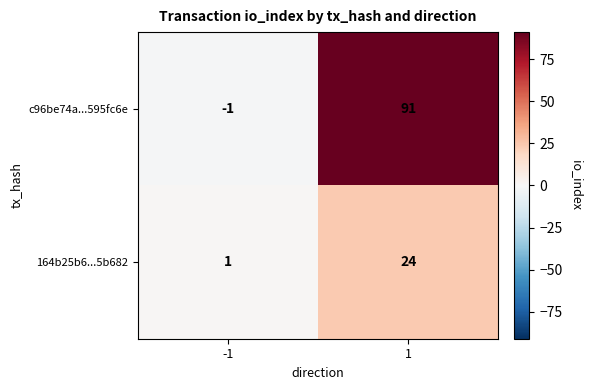

Is it true that 164b25b6...5b682 equals 24 at 1?

True